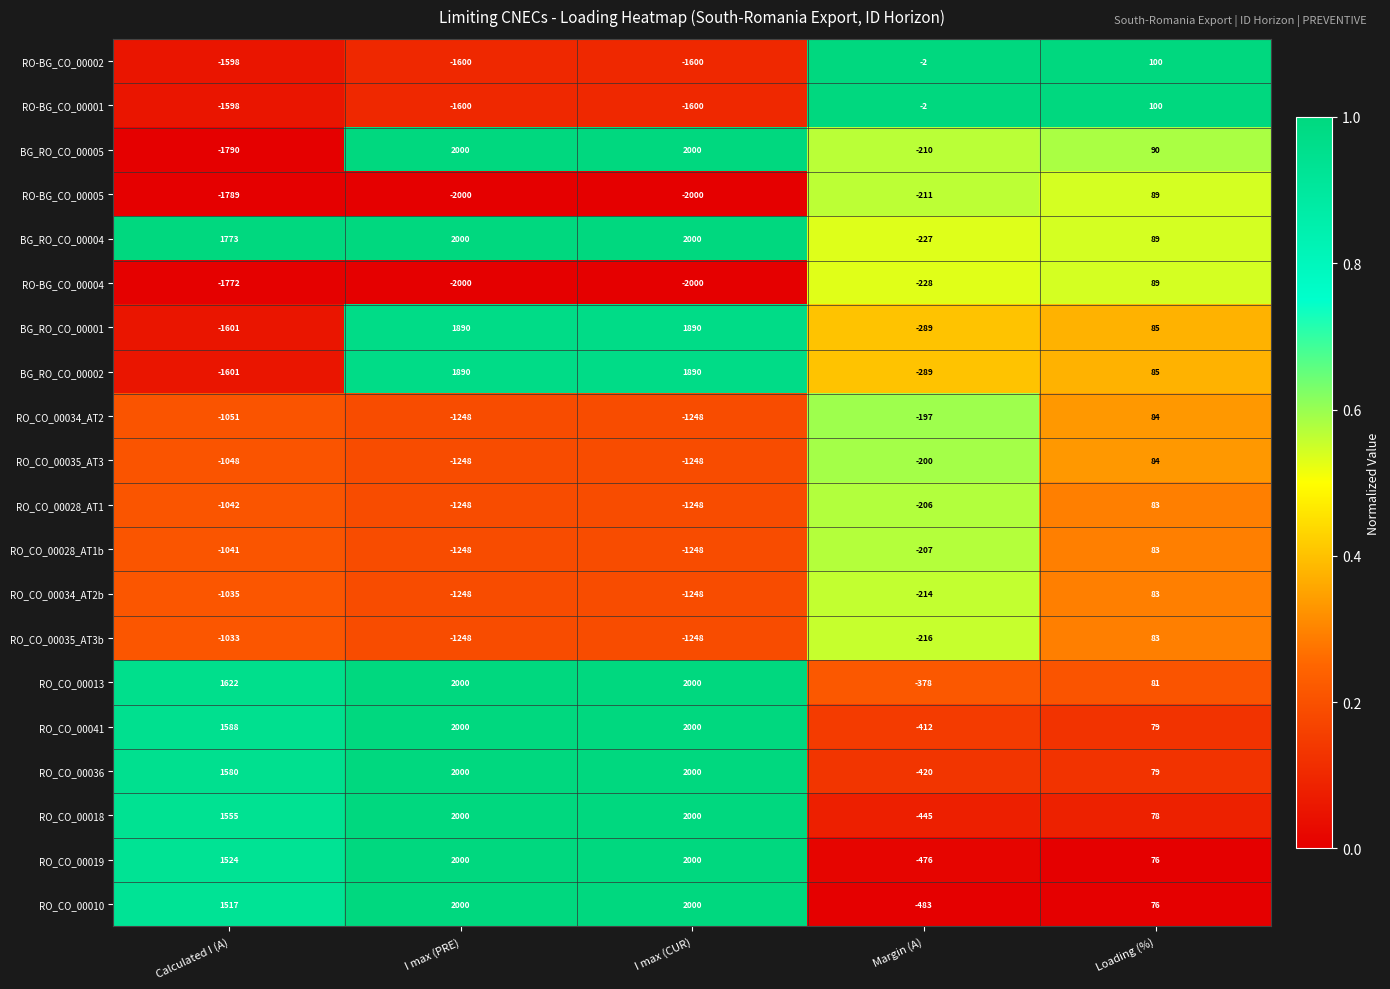

What is the total value across all series at Margin (A)?

-5312